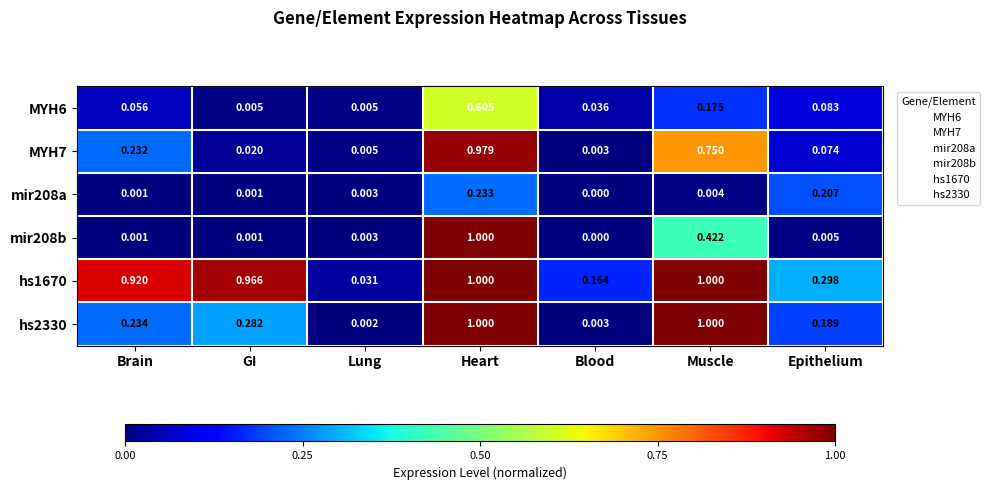

At which label does mir208a reach its minimum?

Blood